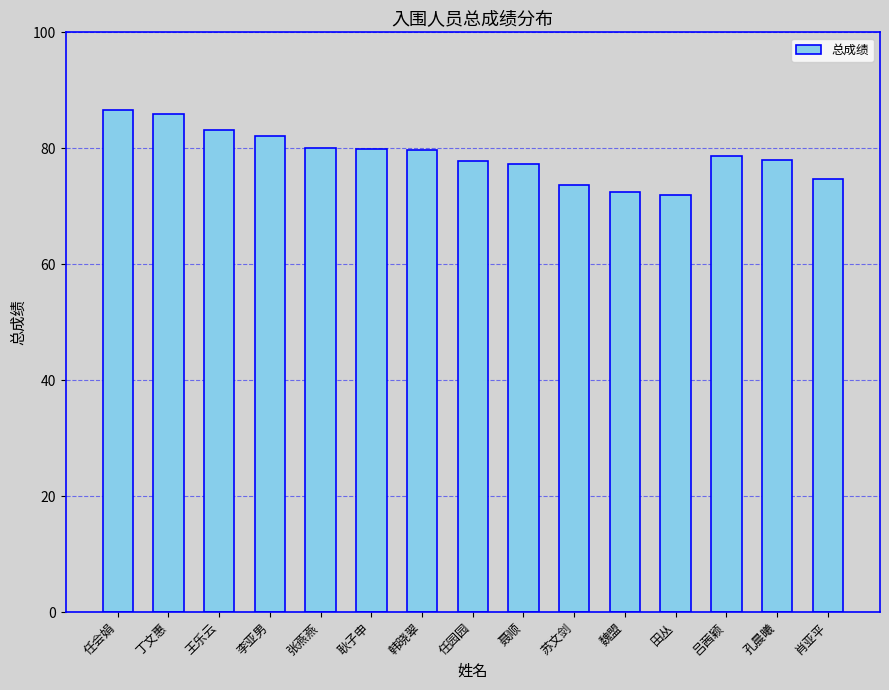

Are the bars grouped side by side (vs. stacked)?

No